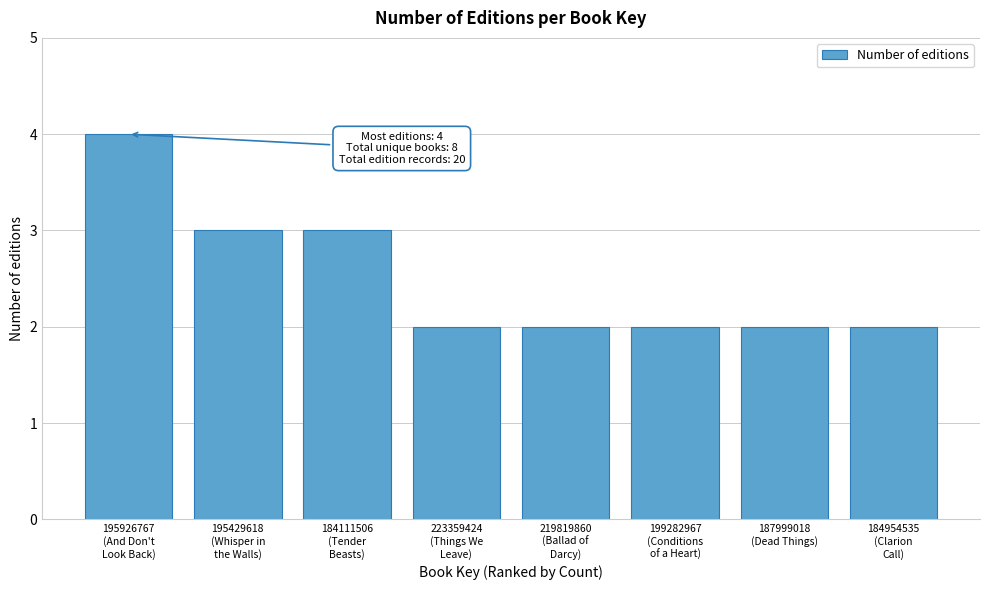

Reading left to right, list all the values displayed in this chart.

4	3	3	2	2	2	2	2